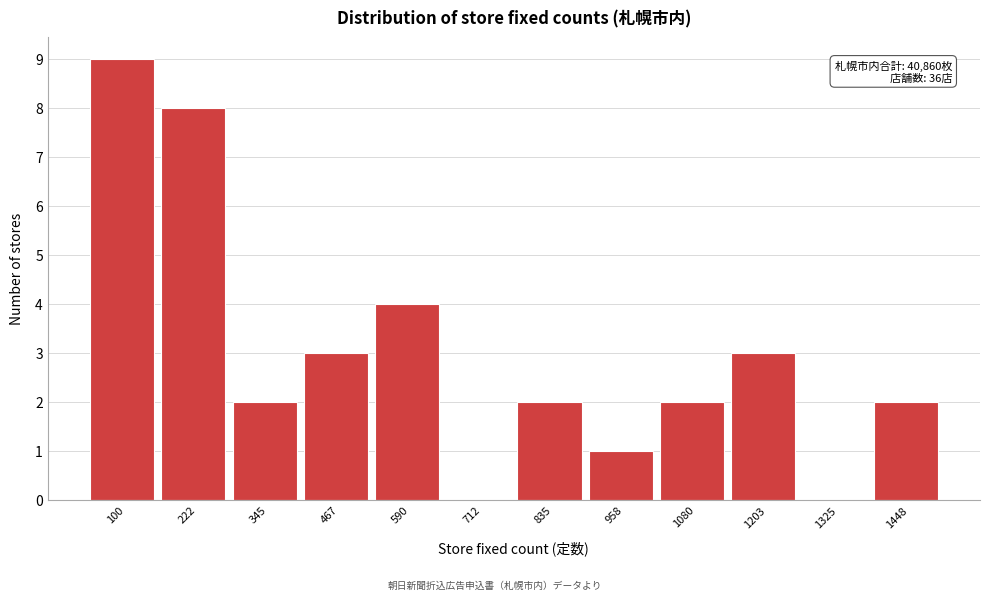

Reading right to left, transcribe all the data shown in this chart.

1448=2	1325=0	1203=3	1080=2	958=1	835=2	712=0	590=4	467=3	345=2	222=8	100=9